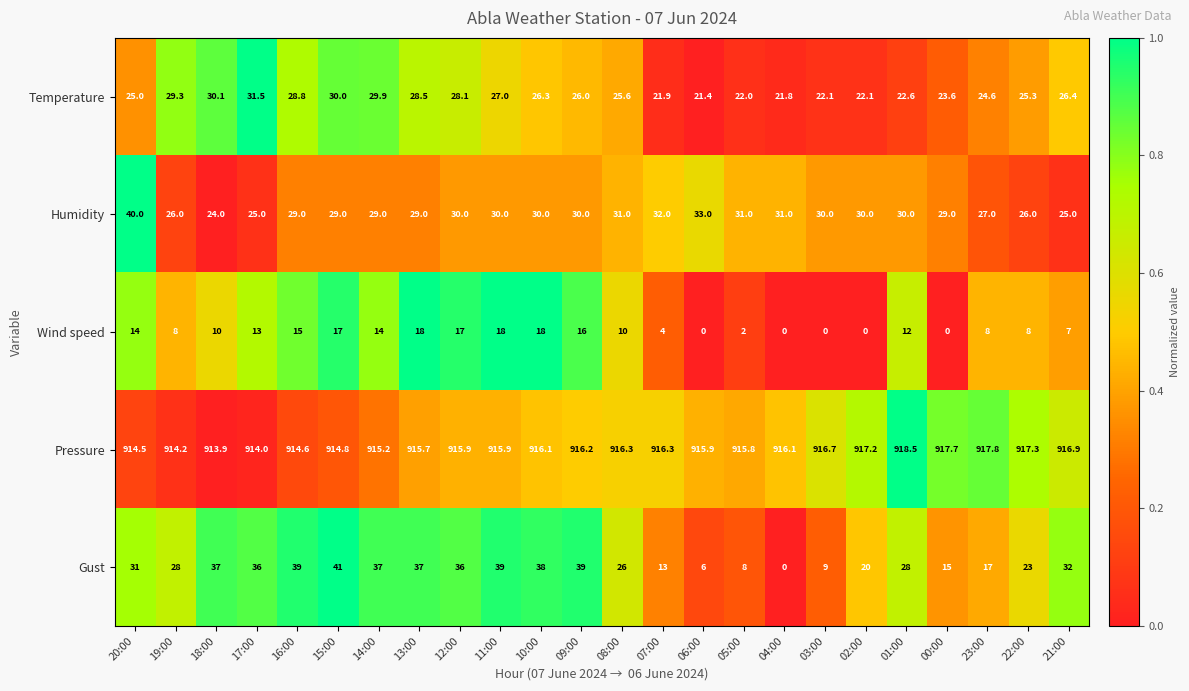

How many distinct data groups are displayed?

5